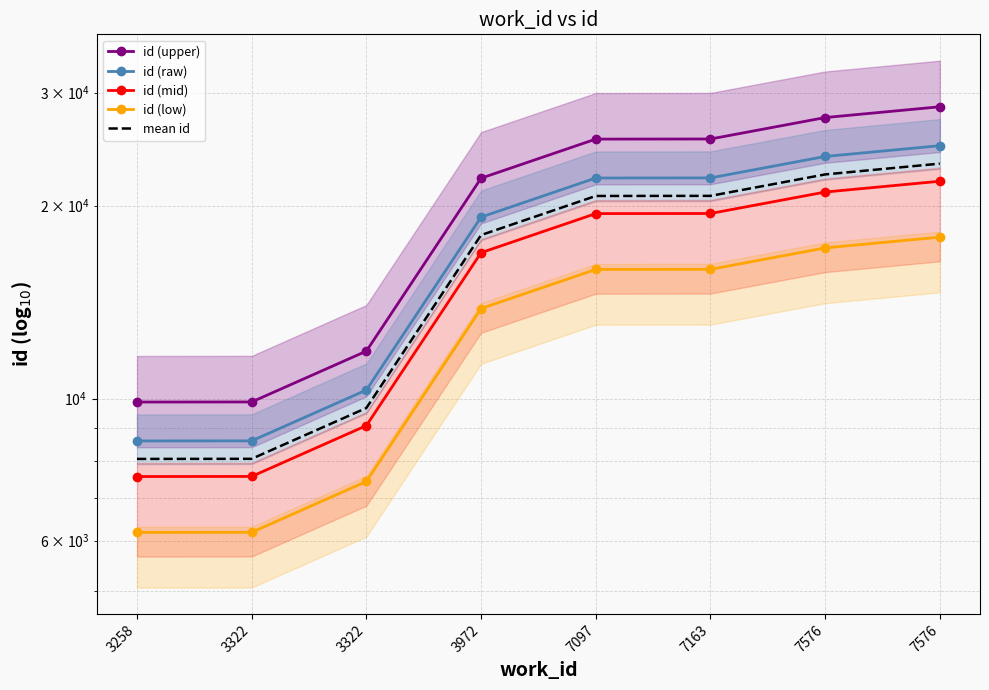

What is the difference between the maximum and second lowest values in the id (upper) series?

18647.2